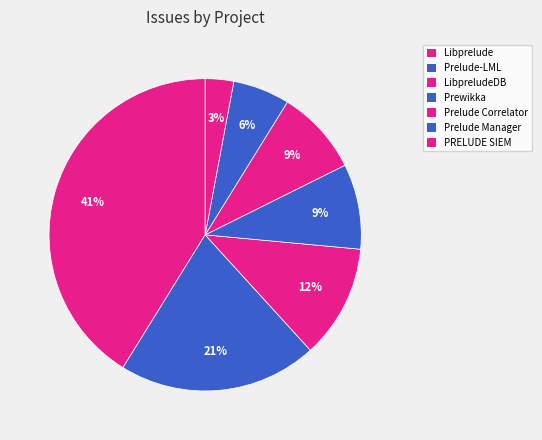

Does any single category account for the majority?

No